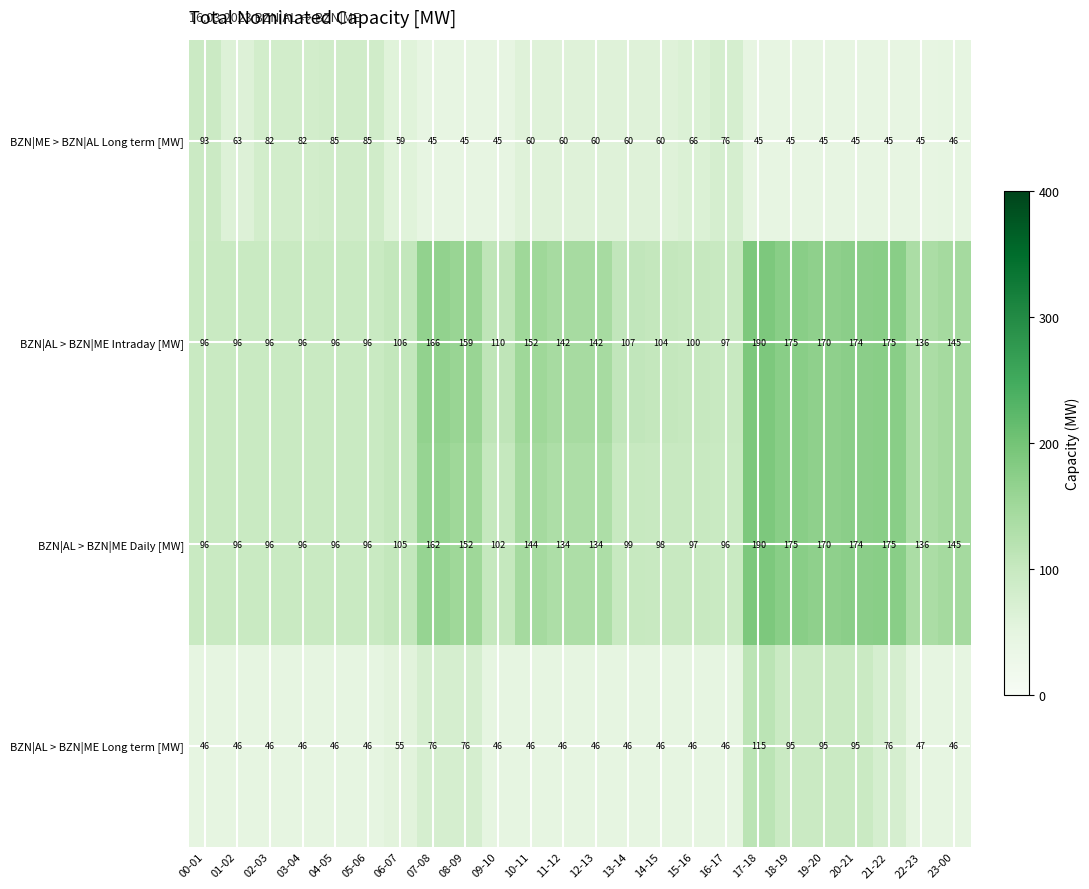

What is the difference between the maximum and minimum values in the BZN|AL > BZN|ME Daily [MW] series?

94